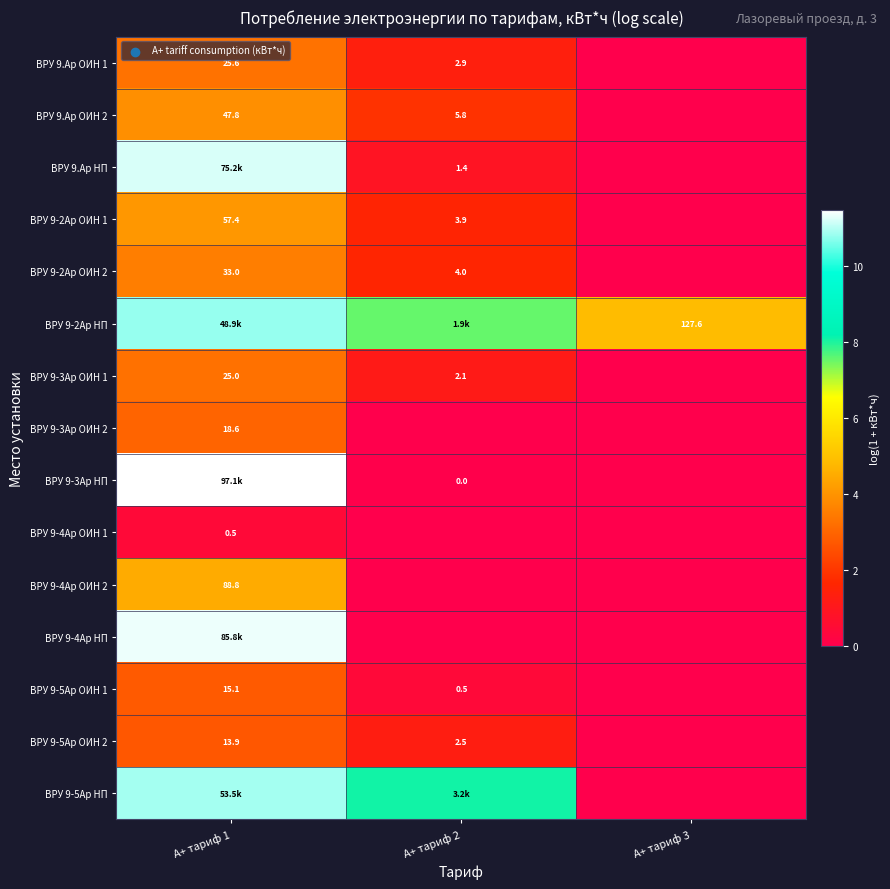

What is the maximum value shown in the chart?

11.5